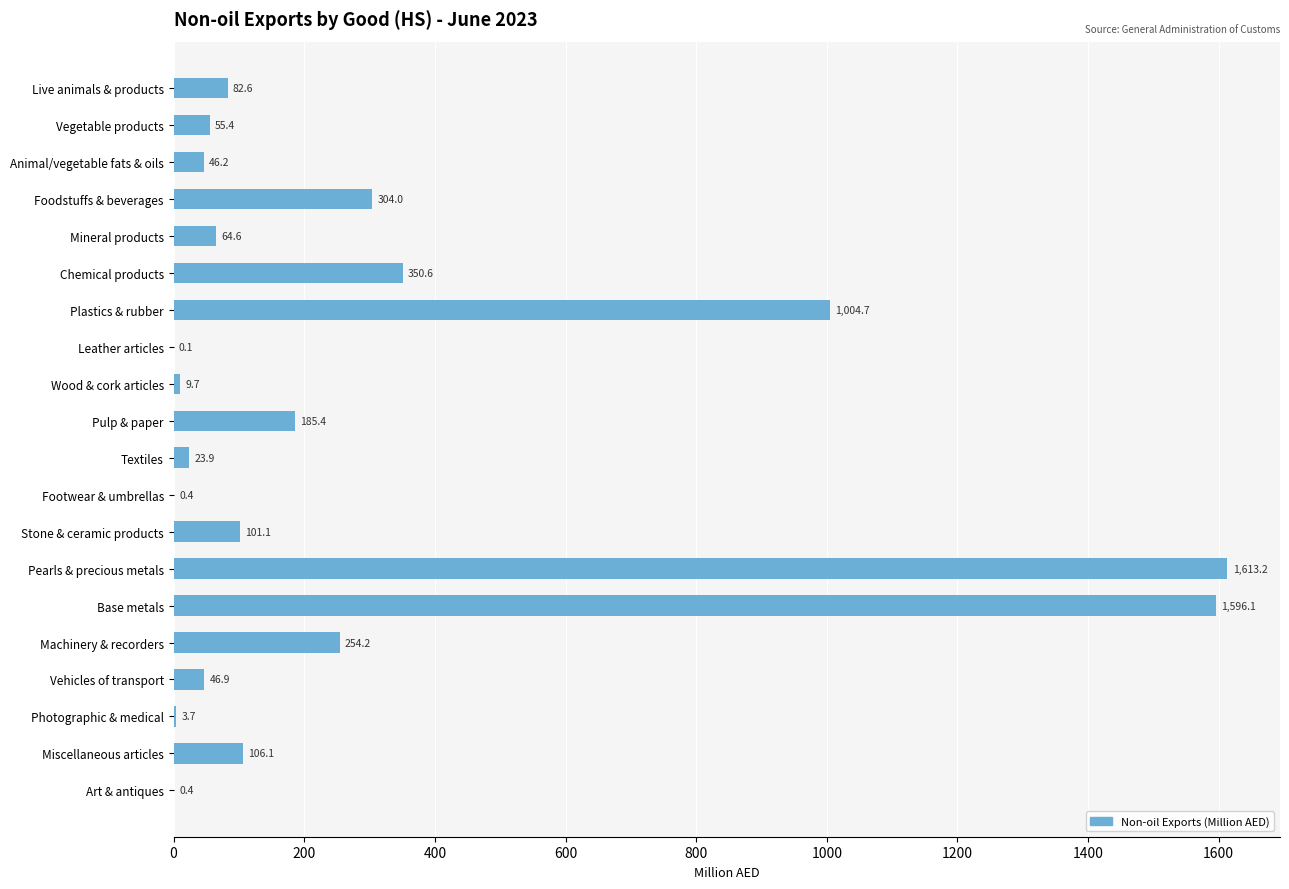

Where is the data nearest to the value 806?

Plastics & rubber